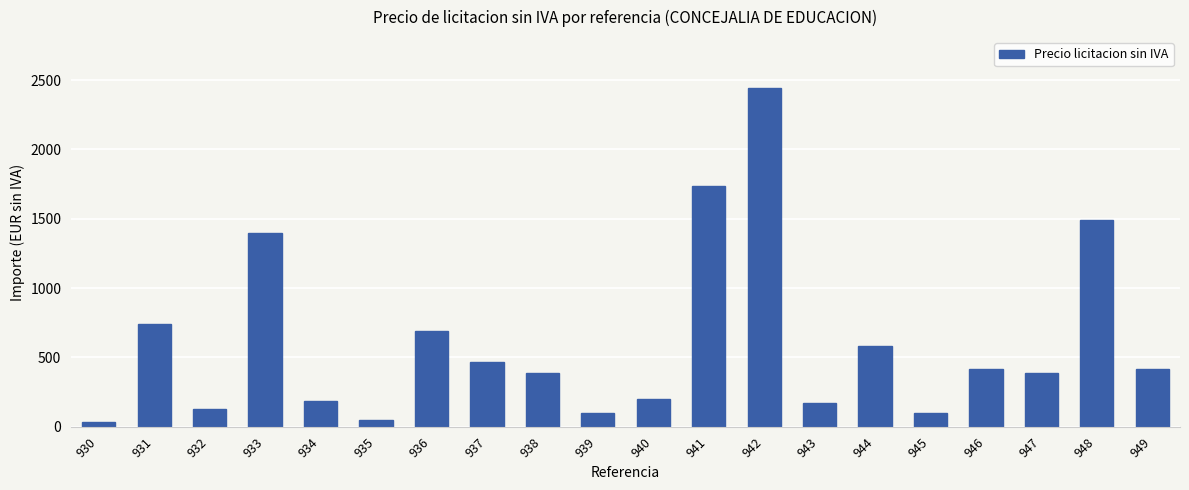

Which category has the highest value across all series?

942